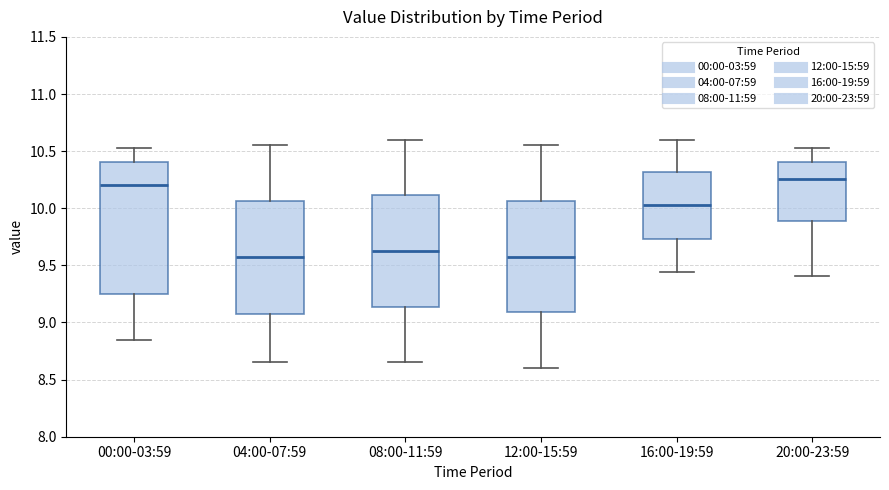

Reading left to right, transcribe this box plot: for each box, give where its median line is, the range the box spans, and where its two whiskers end, as read against the y-axis. The values are not printed on the chart, so give them approximately, as read against the axis.

00:00-03:59: median 10.20, box 9.25 to 10.40, whiskers 8.85 to 10.55
04:00-07:59: median 9.60, box 9.10 to 10.05, whiskers 8.65 to 10.55
08:00-11:59: median 9.65, box 9.15 to 10.10, whiskers 8.65 to 10.60
12:00-15:59: median 9.60, box 9.10 to 10.05, whiskers 8.60 to 10.55
16:00-19:59: median 10.05, box 9.75 to 10.30, whiskers 9.45 to 10.60
20:00-23:59: median 10.25, box 9.90 to 10.40, whiskers 9.40 to 10.55